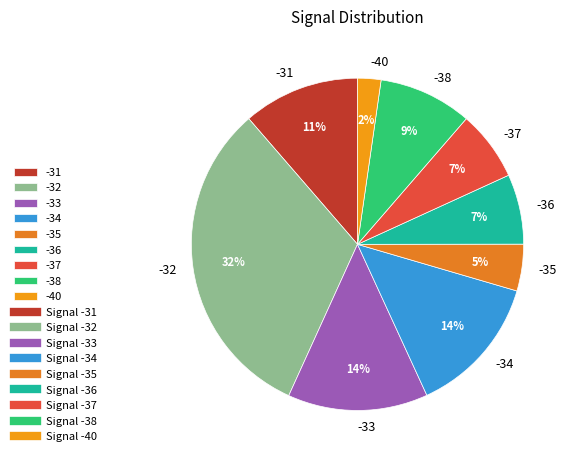

What is the largest slice in the pie chart?

-32